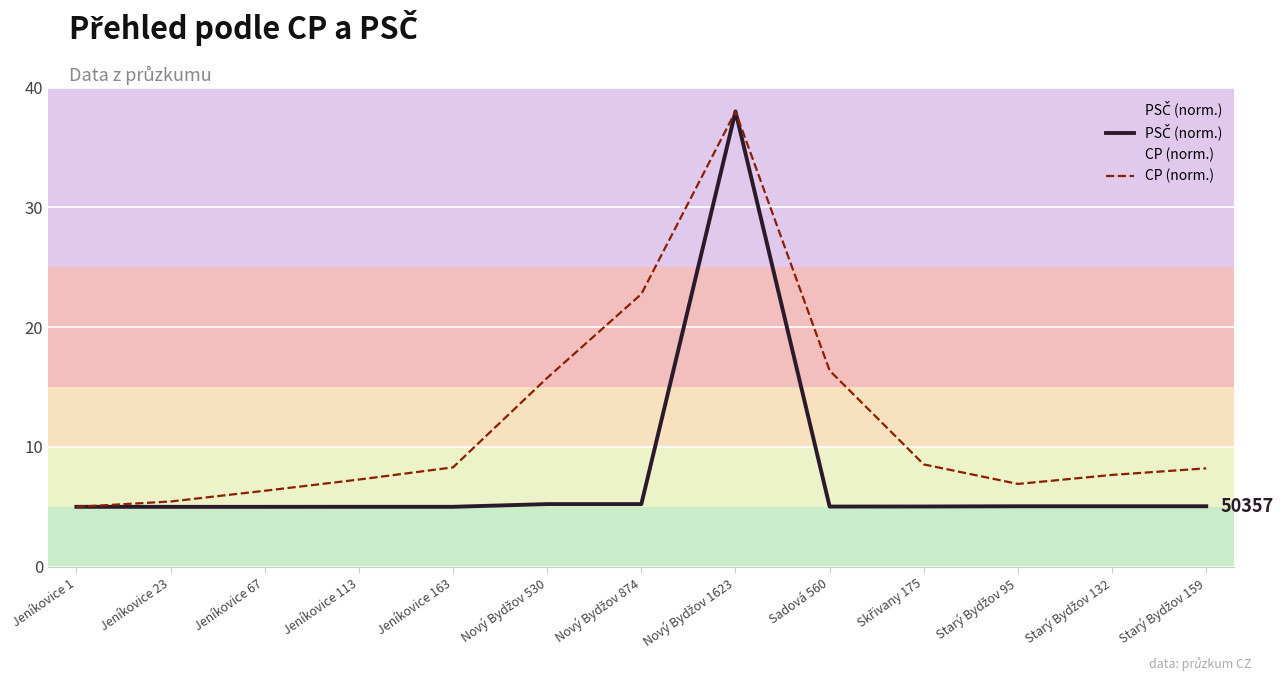

How many lines are shown in the chart?

2